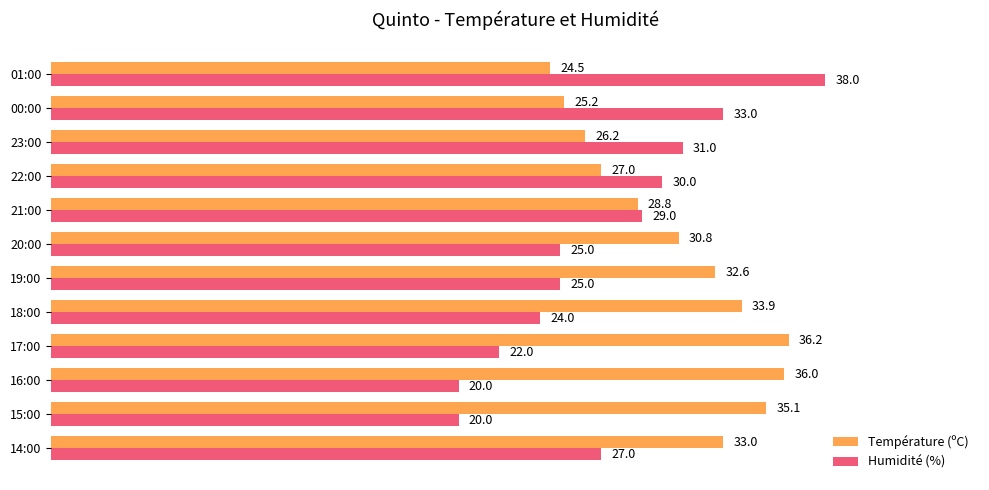

List the series in order of their overall mean, highest first.

Température (ºC), Humidité (%)